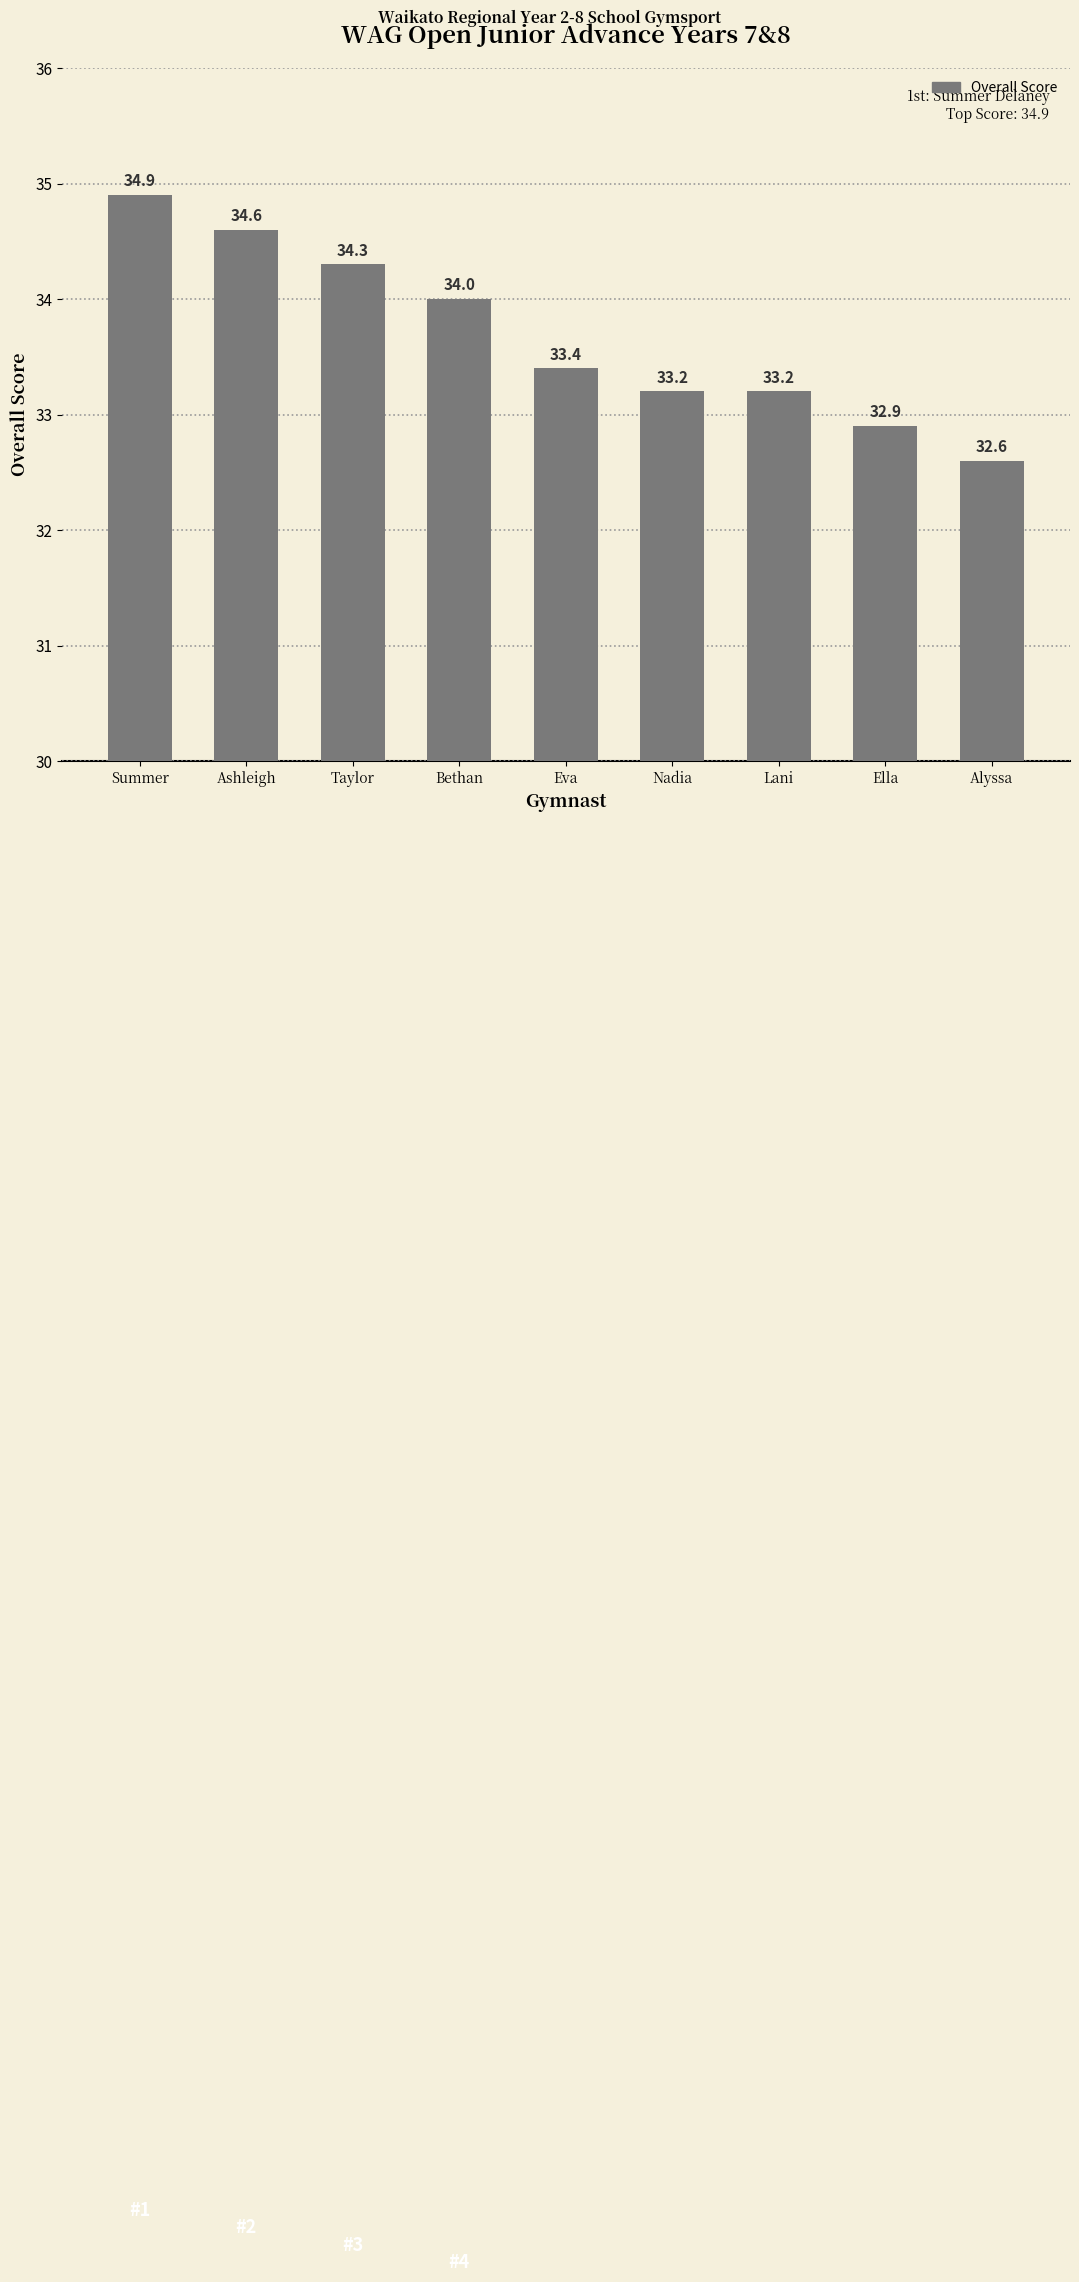

The value at Ella is 44.6. True or false?

False